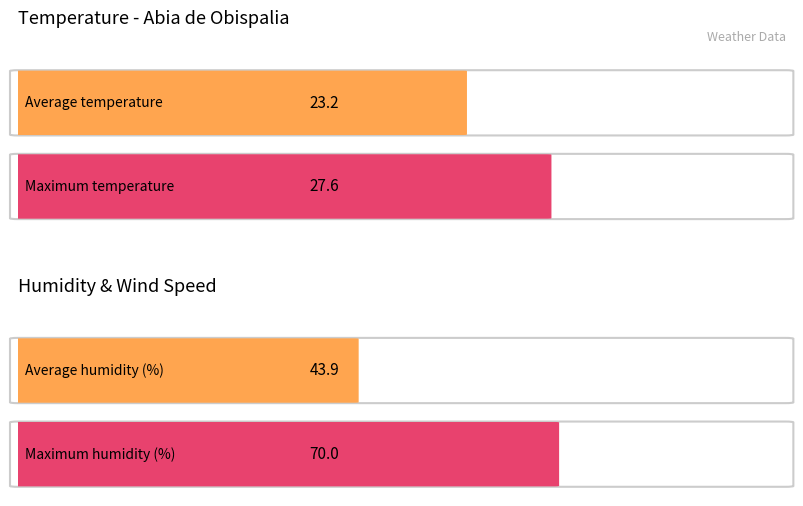

Which series has the widest spread of values?

Humidity (%)